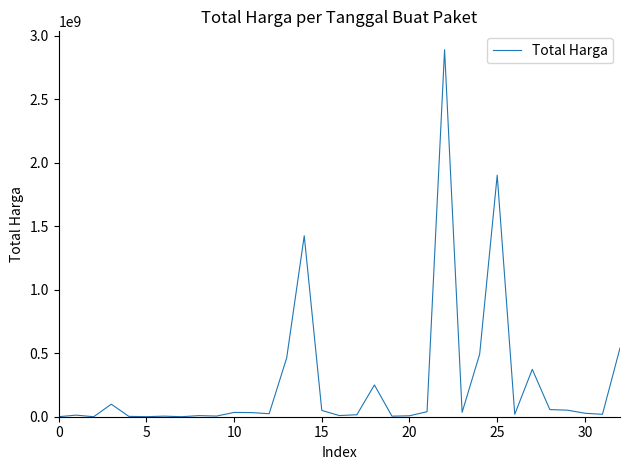

What is the difference between the maximum and minimum values?

2892044000